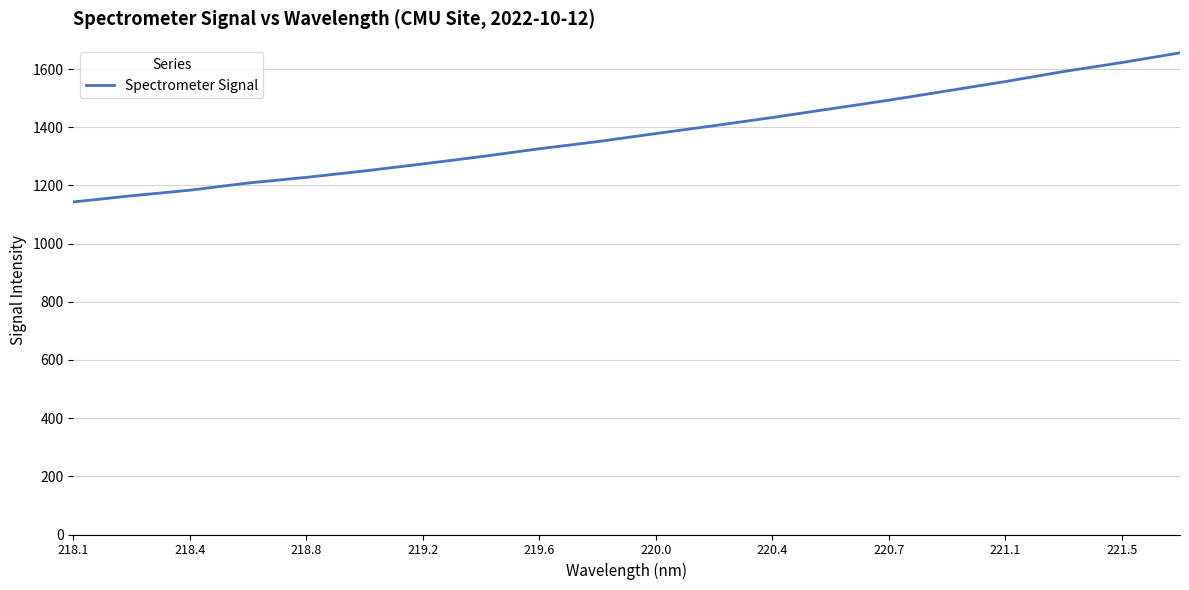

What is the smallest value displayed?

1143.2